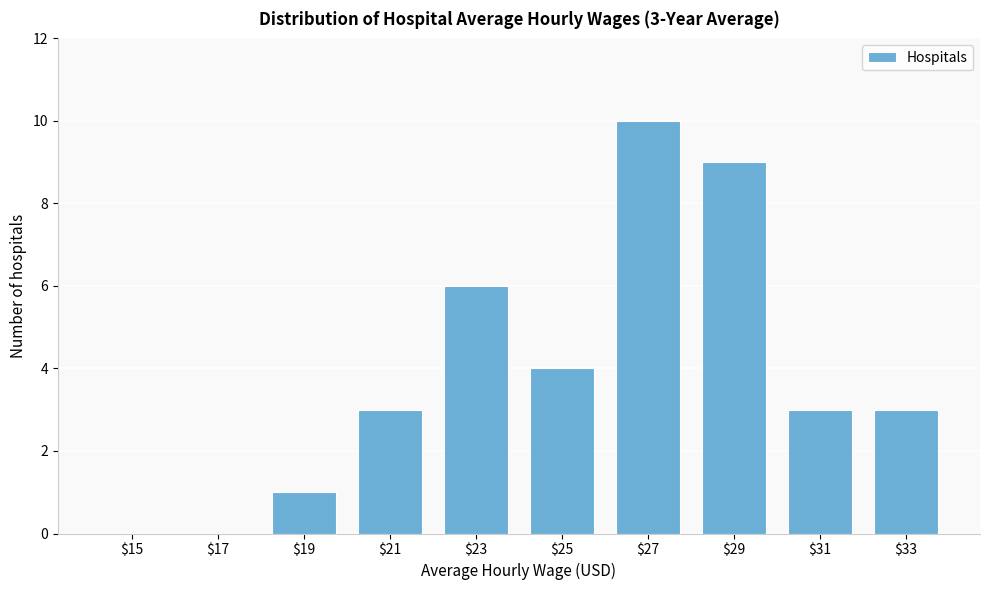

What is the sum of all values?

39